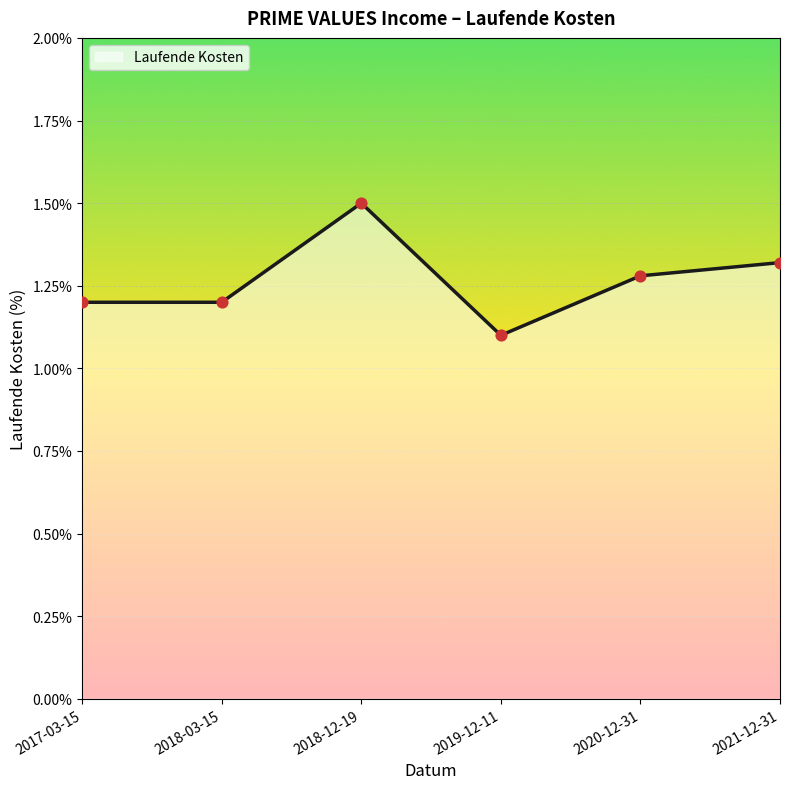

What is the ratio of the value at 2021-12-31 to the value at 2018-12-19?

0.9